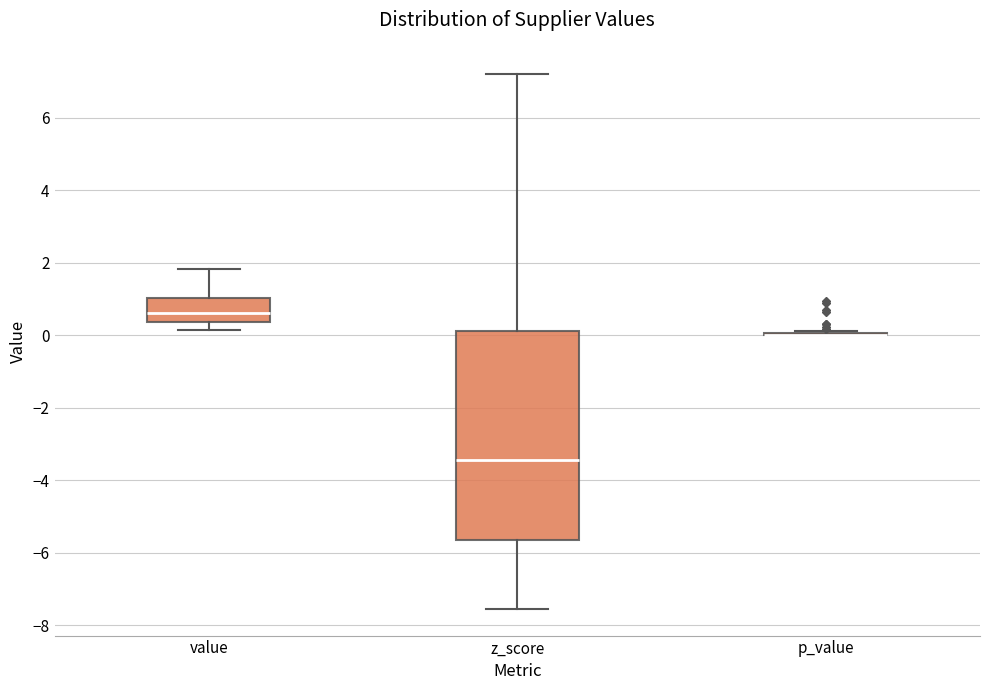

Reading left to right, read every box against the y-axis: the position of its median line, the range the box covers, and the ends of its whiskers. The values are not printed on the chart, so give them approximately, as read against the axis.

value: median 0.6, box 0.4 to 1.0, whiskers 0.2 to 1.8
z_score: median -3.4, box -5.6 to 0.2, whiskers -7.6 to 7.2
p_value: box collapsed to a line at 0.0, whiskers 0.0 to 0.2